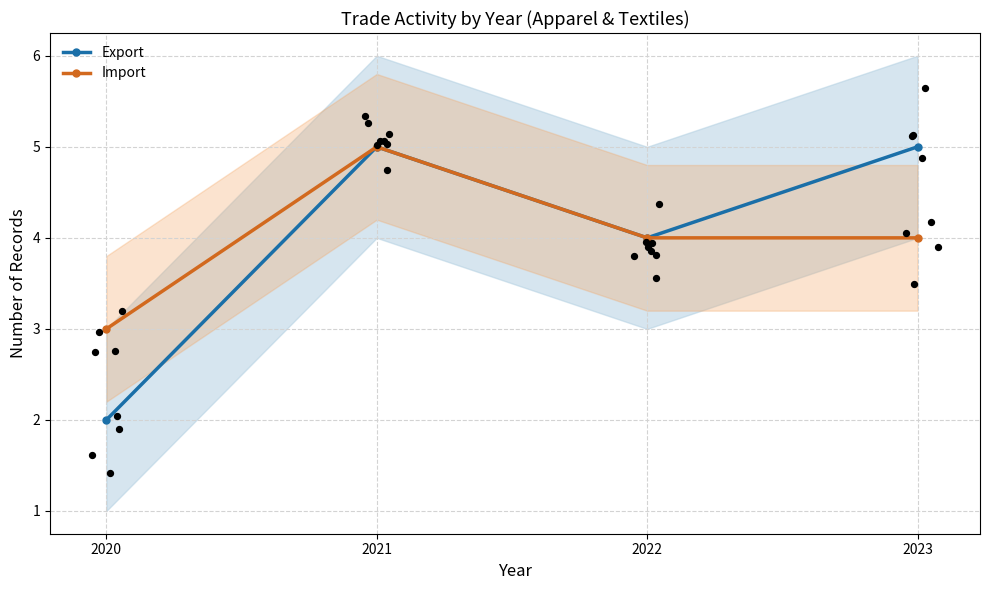

Which series reaches the minimum Y coordinate?

Export